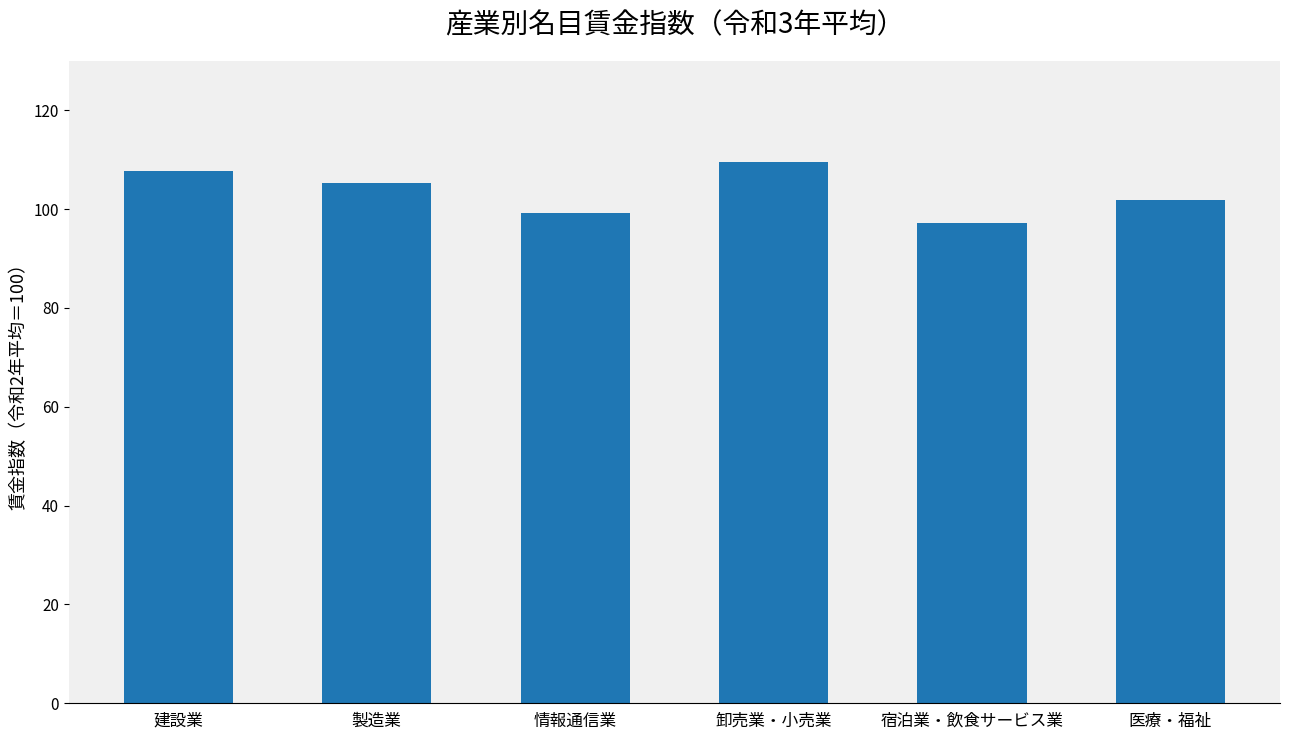

Reading left to right, list all the values displayed in this chart.

建設業=107.7	製造業=105.2	情報通信業=99.3	卸売業・小売業=109.5	宿泊業・飲食サービス業=97.1	医療・福祉=101.9